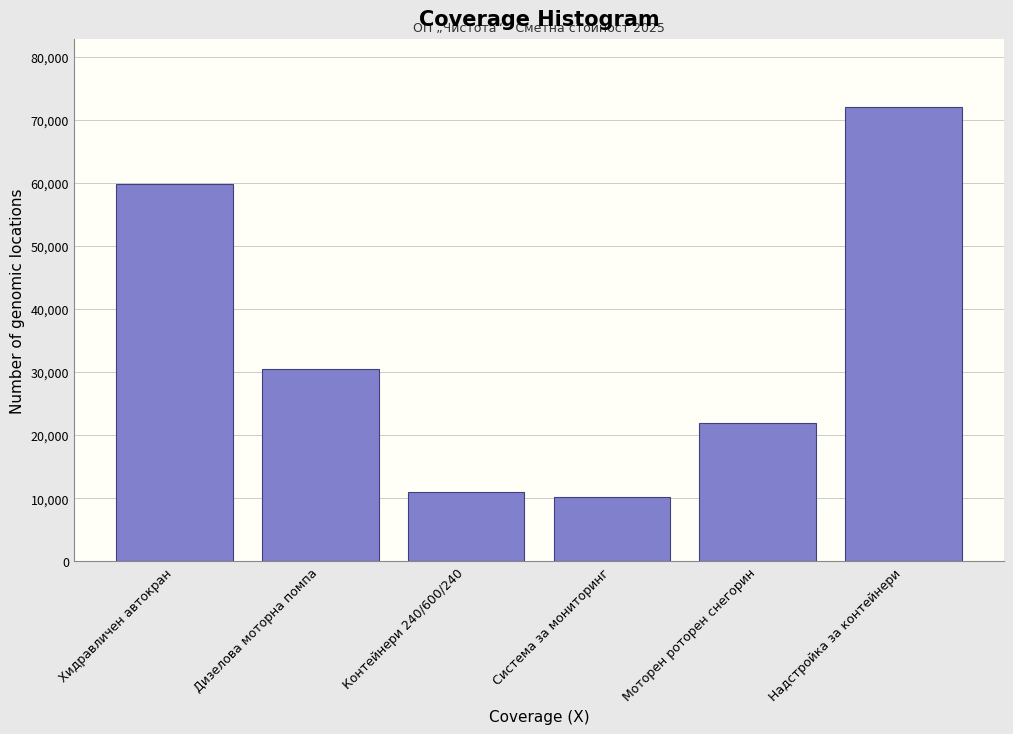

Reading left to right, extract all data points from this chart.

59848	30420	10960	10260	22000	72000